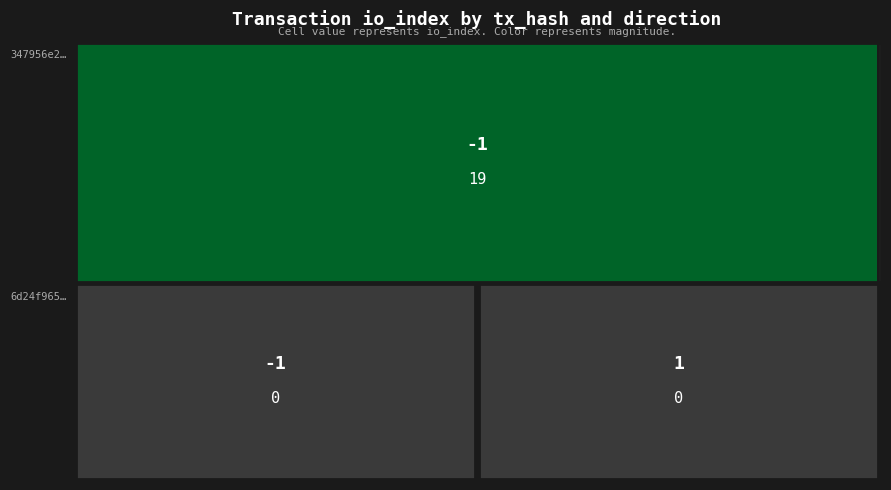

What is the sum of all 347956e257703823c3e88ef132494b32eed60f0 values?

19